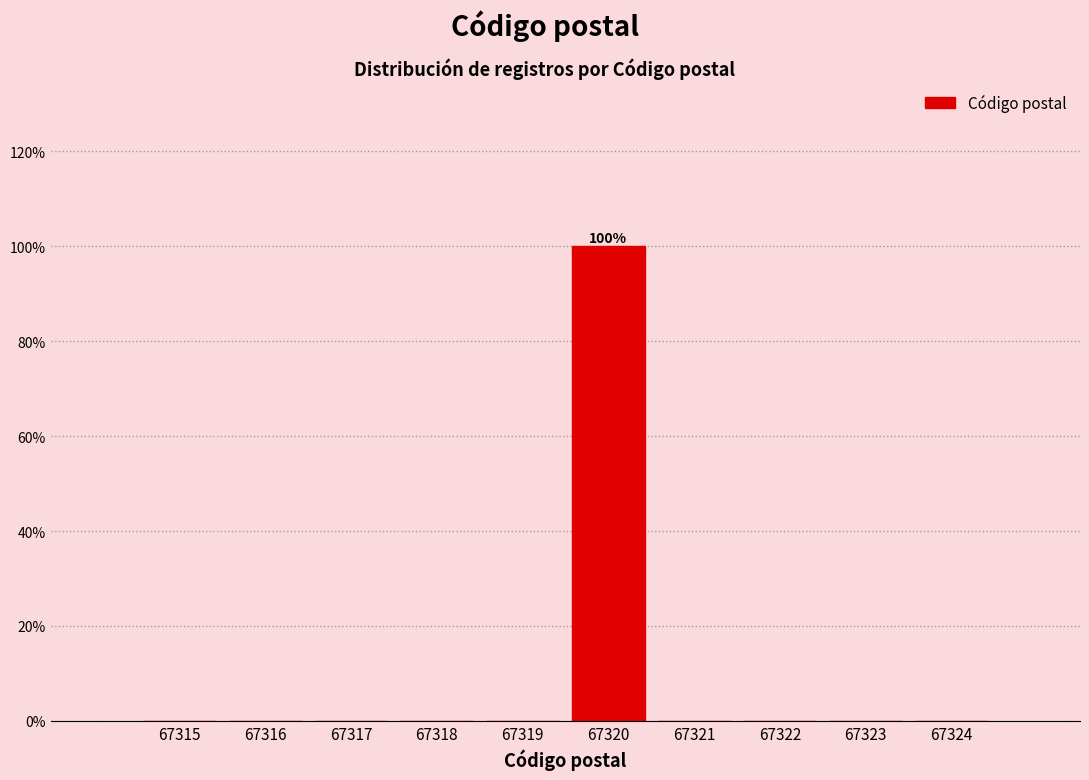

Reading right to left, list all the values displayed in this chart.

67324=0	67323=0	67322=0	67321=0	67320=100	67319=0	67318=0	67317=0	67316=0	67315=0